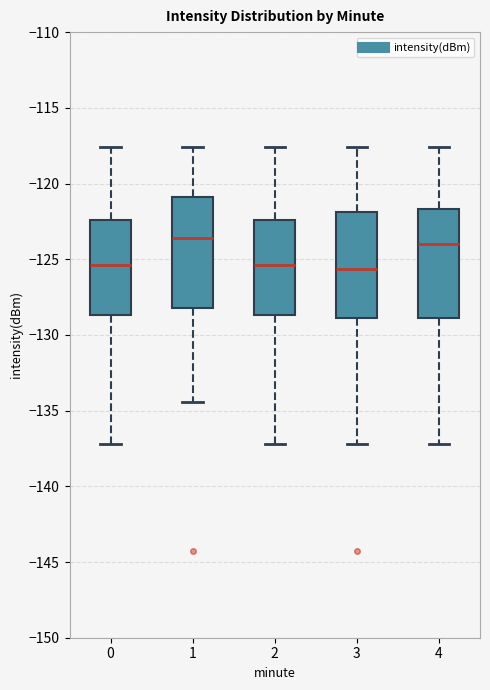

Reading left to right, read every box against the y-axis: the position of its median line, the range the box covers, and the ends of its whiskers. The values are not printed on the chart, so give them approximately, as read against the axis.

0: median -125.5, box -128.5 to -122.5, whiskers -137.0 to -117.5
1: median -123.5, box -128.0 to -121.0, whiskers -134.5 to -117.5
2: median -125.5, box -128.5 to -122.5, whiskers -137.0 to -117.5
3: median -125.5, box -129.0 to -122.0, whiskers -137.0 to -117.5
4: median -124.0, box -129.0 to -121.5, whiskers -137.0 to -117.5